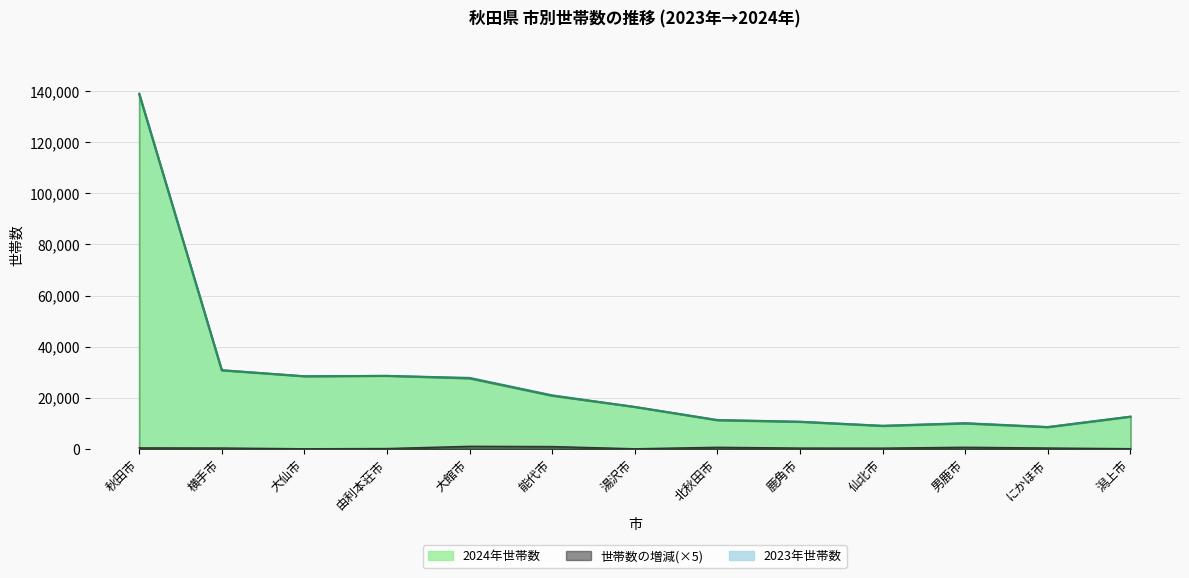

True or false: 2023年世帯数 has a value of 5132 at にかほ市.

False